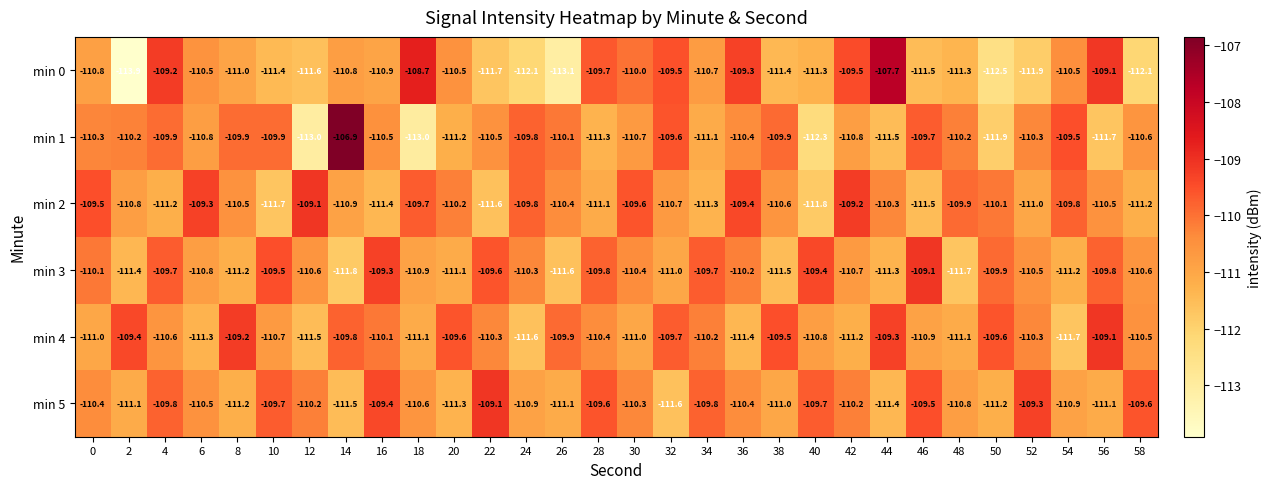

At which label does min 0 first exceed -110?

4